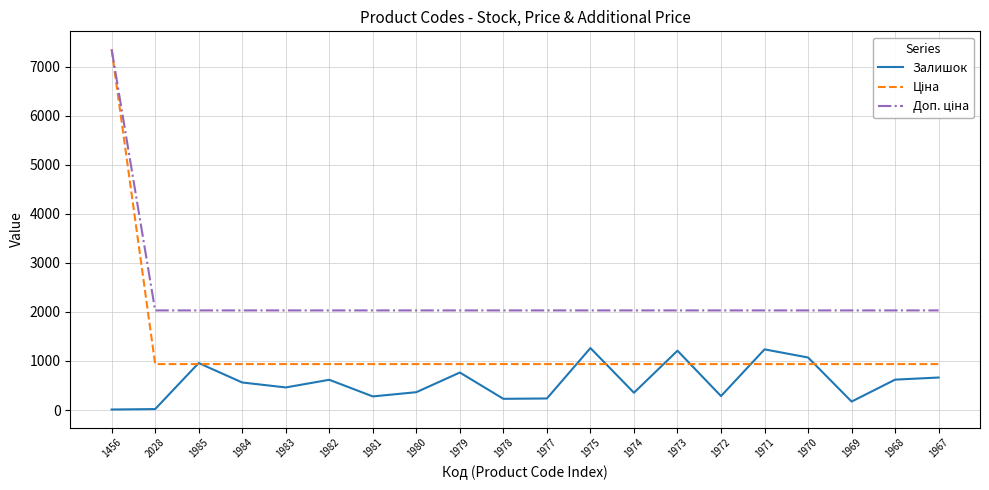

Which category has the highest value across all series?

1456